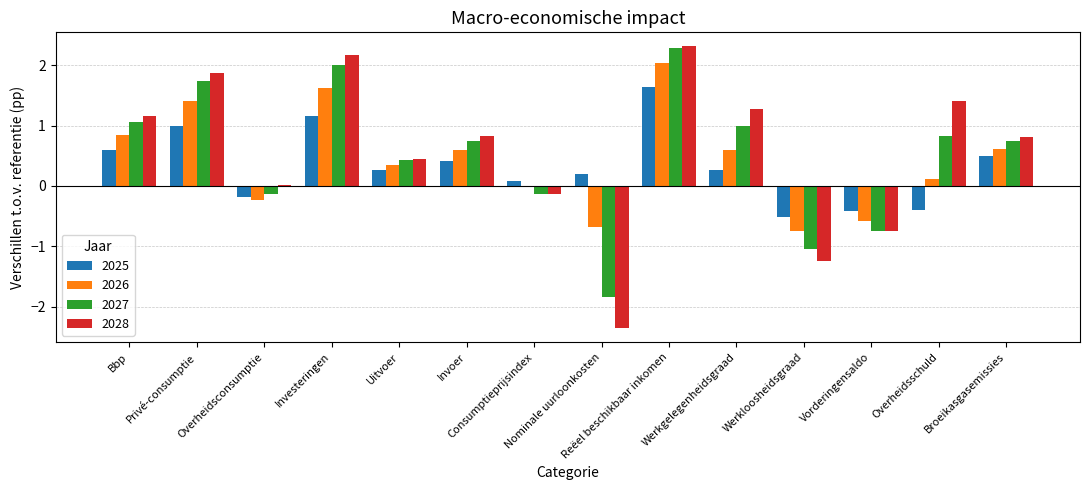

Between Privé-consumptie and Werkgelegenheidsgraad, which series saw the biggest shift?

2026